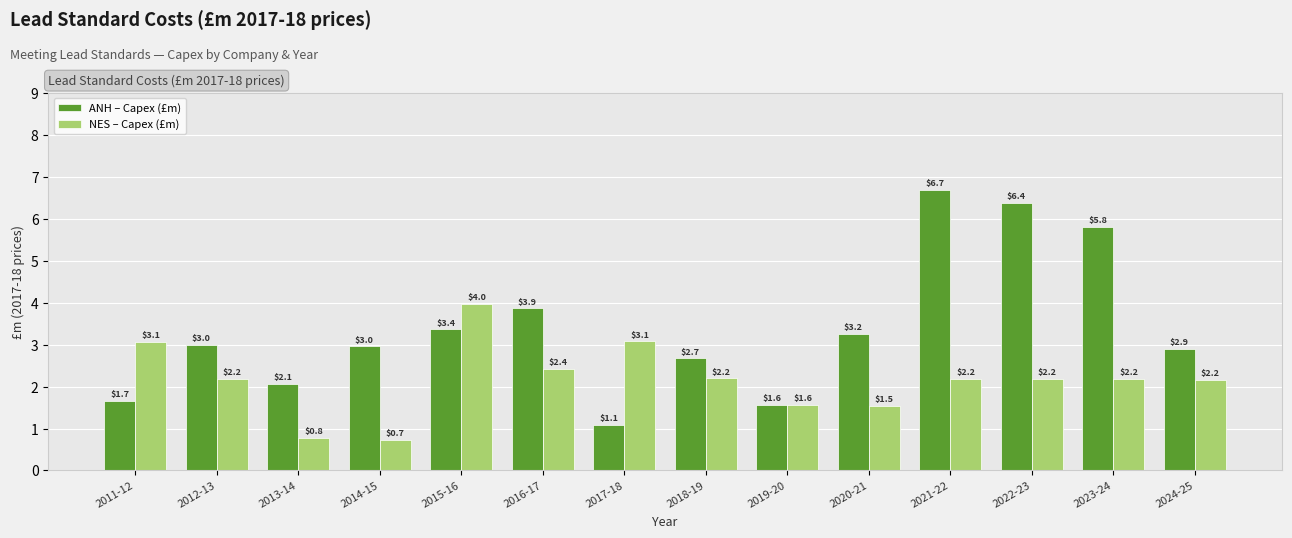

Which series has the largest range (max minus min)?

ANH – Capex (£m)